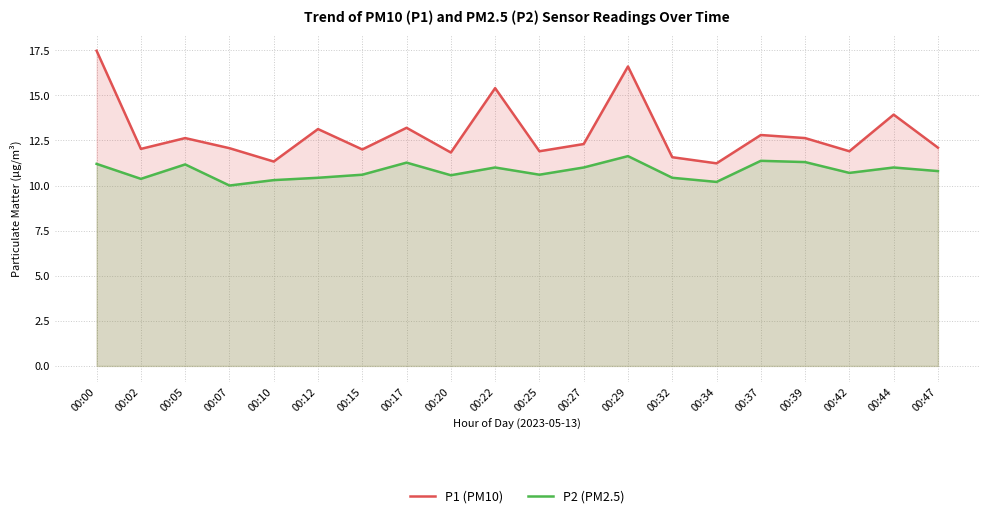

How many P2 (PM2.5) values are between 10 and 11?

14